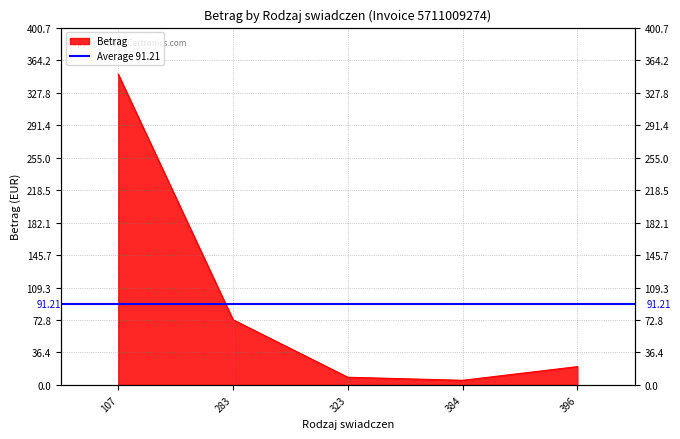

List the labels in order of value, largest first.

107, 283, 396, 323, 384